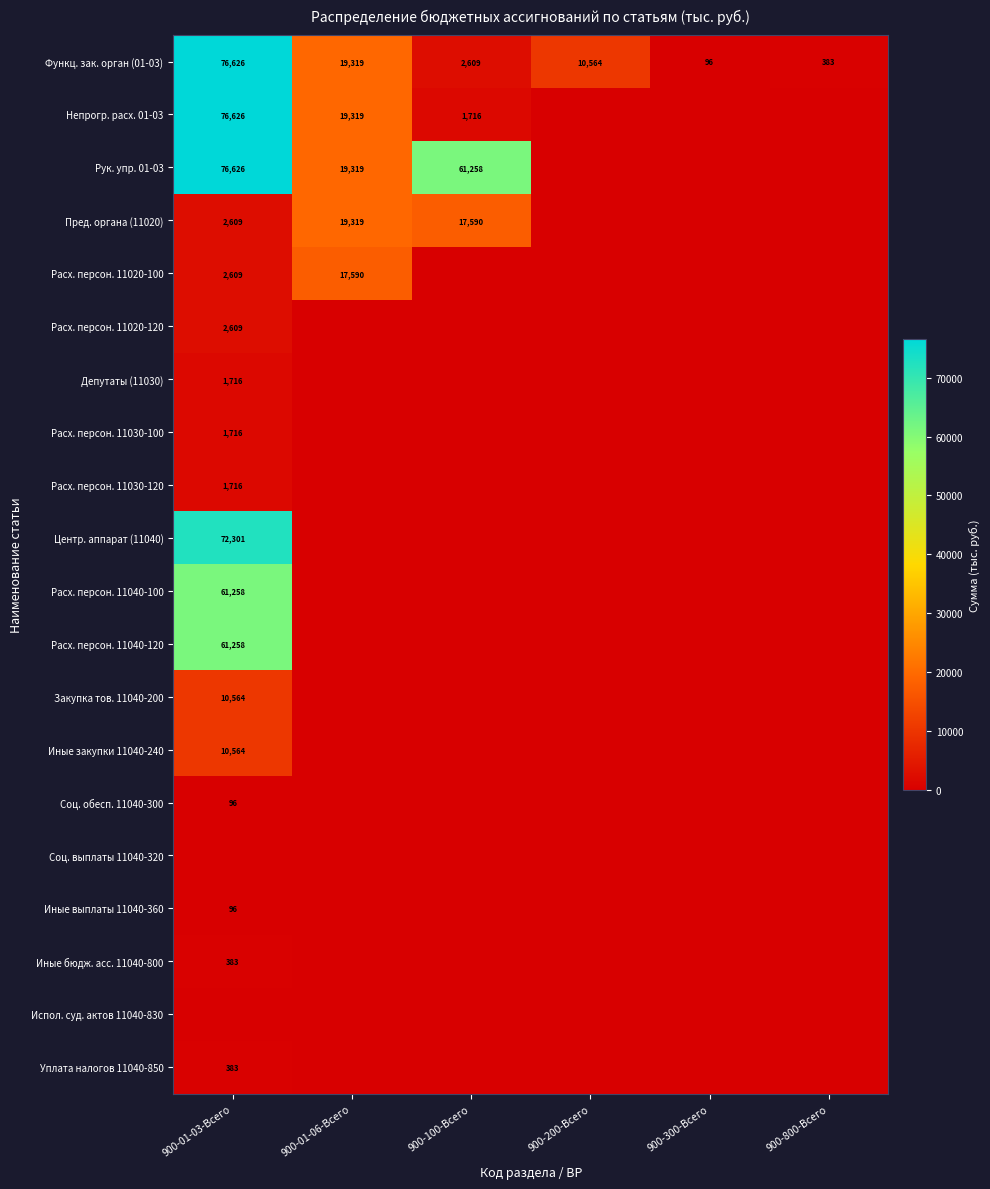

Is it true that Закупка тов. 11040-200 equals 10564 at 900-01-03-Всего?

True